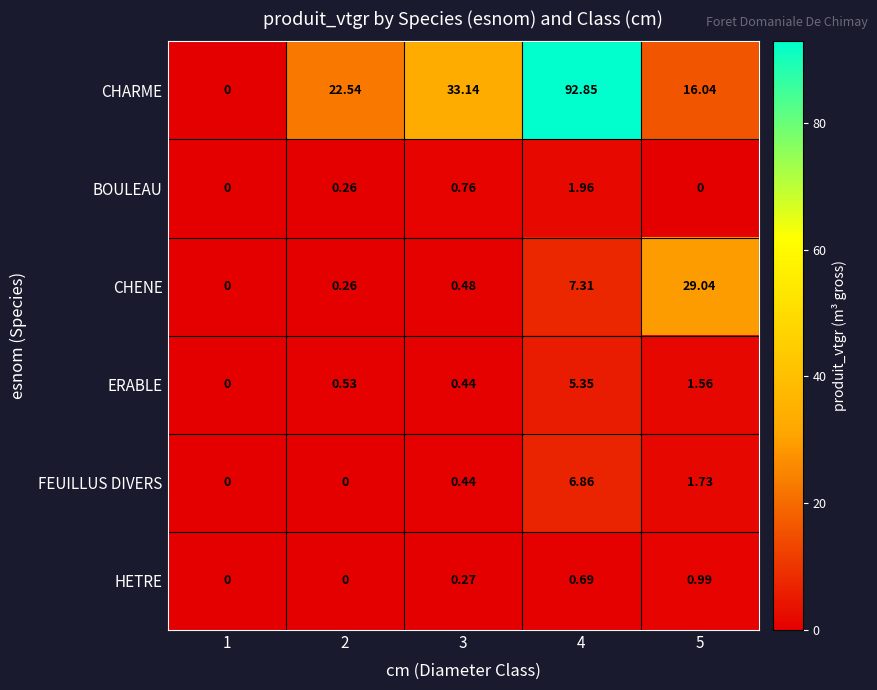

Which series has the largest total across all categories?

CHARME